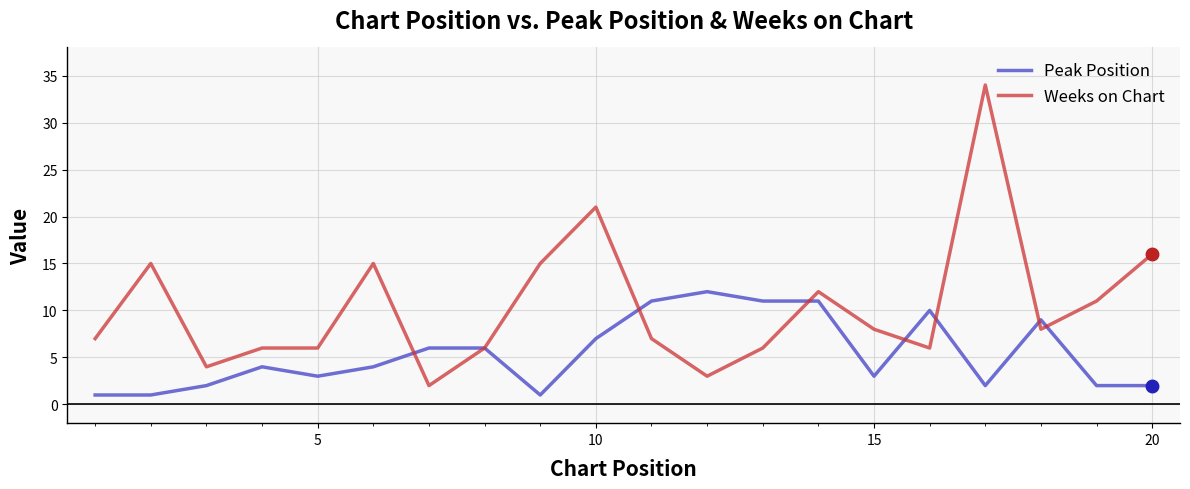

True or false: Peak Position has more than 2 interior local peaks.

True